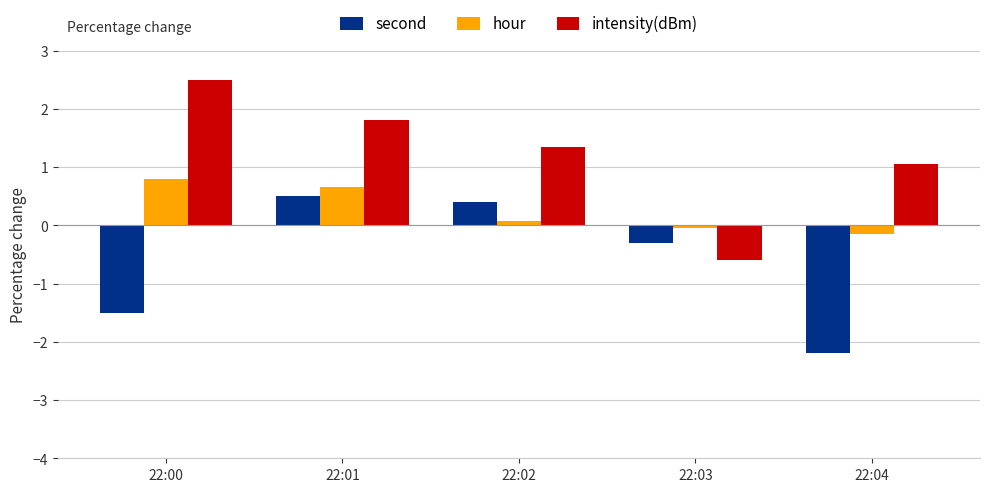

What is the value of the intensity(dBm) bar at the 4th from the left?

-0.6